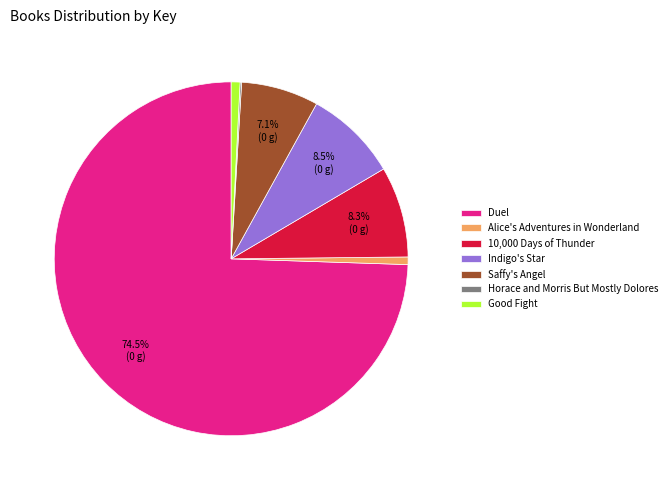

To the nearest percent, what portion does Good Fight represent?

1%